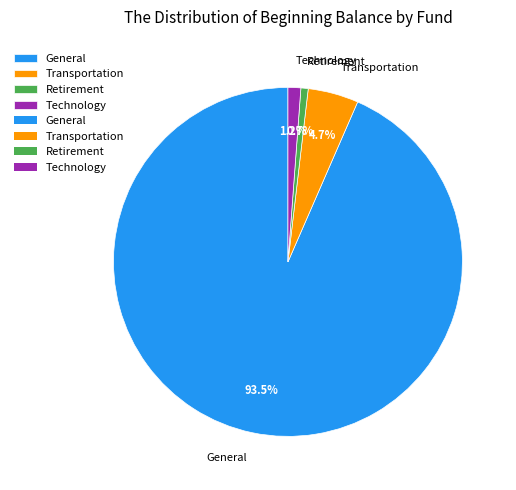

To the nearest percent, what is the combined percentage of General and Transportation?

98%